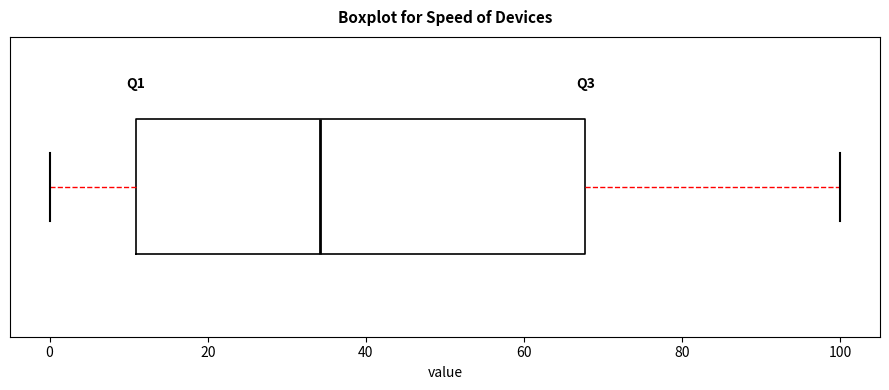

Transcribe this box plot: give where the median line is, the range the box spans, and where the two whiskers end, as read against the x-axis. The values are not printed on the chart, so give them approximately, as read against the axis.

median 34, box 10 to 68, whiskers 0 to 100